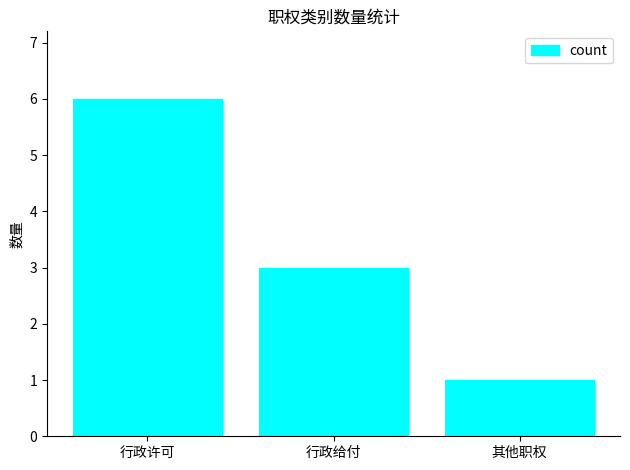

The value at 行政许可 is 10. True or false?

False